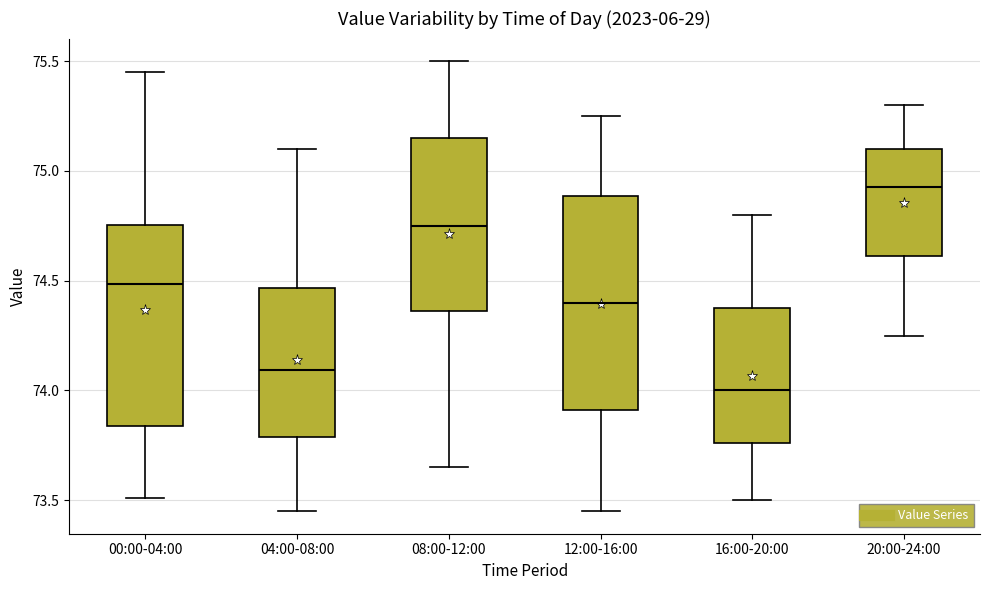

Which box's median line is the lowest?

16:00-20:00